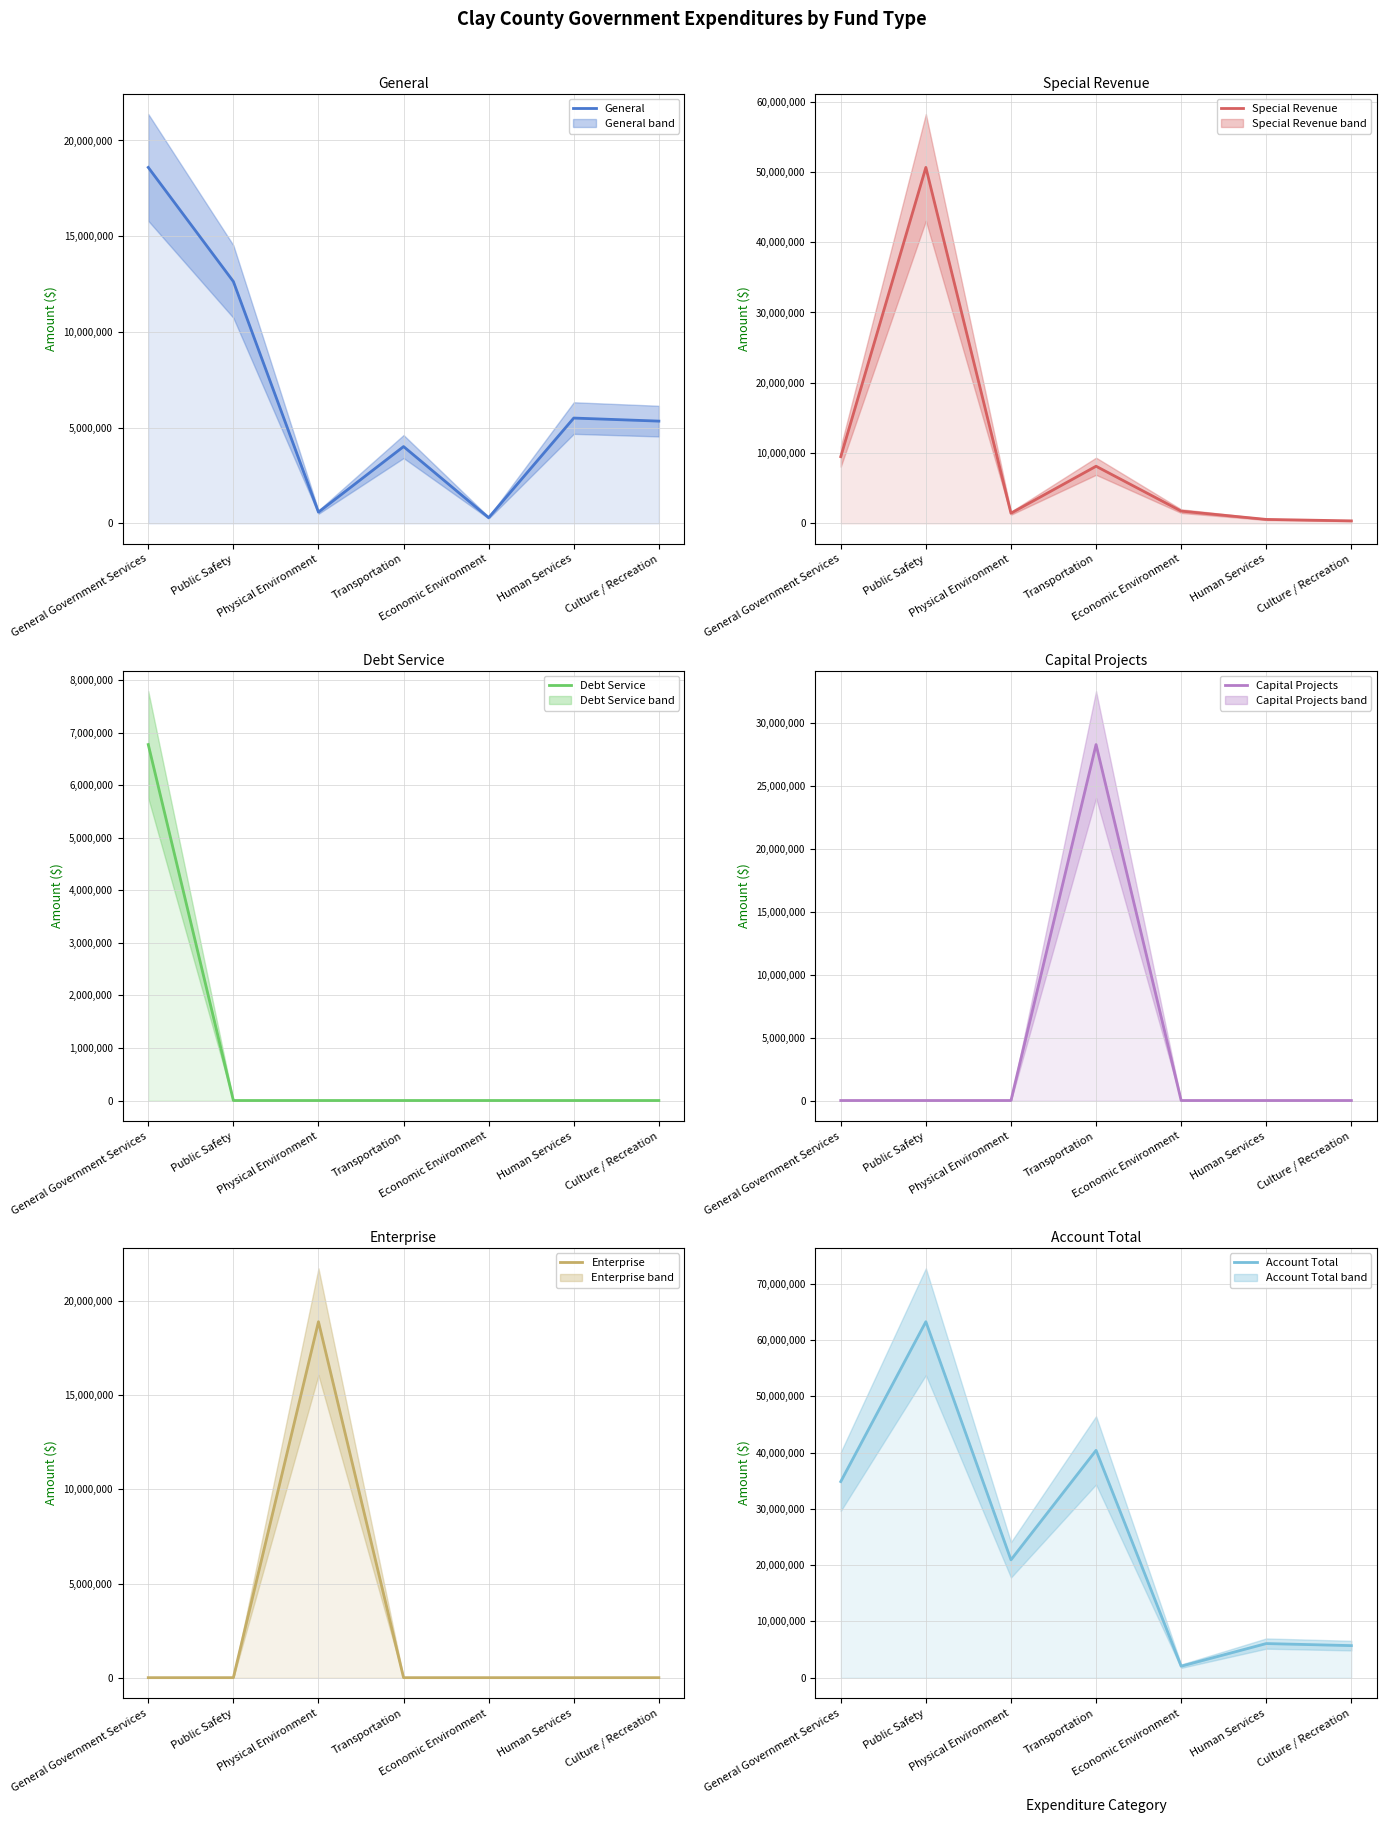

What is the label of the 6th point from the left?

Human Services